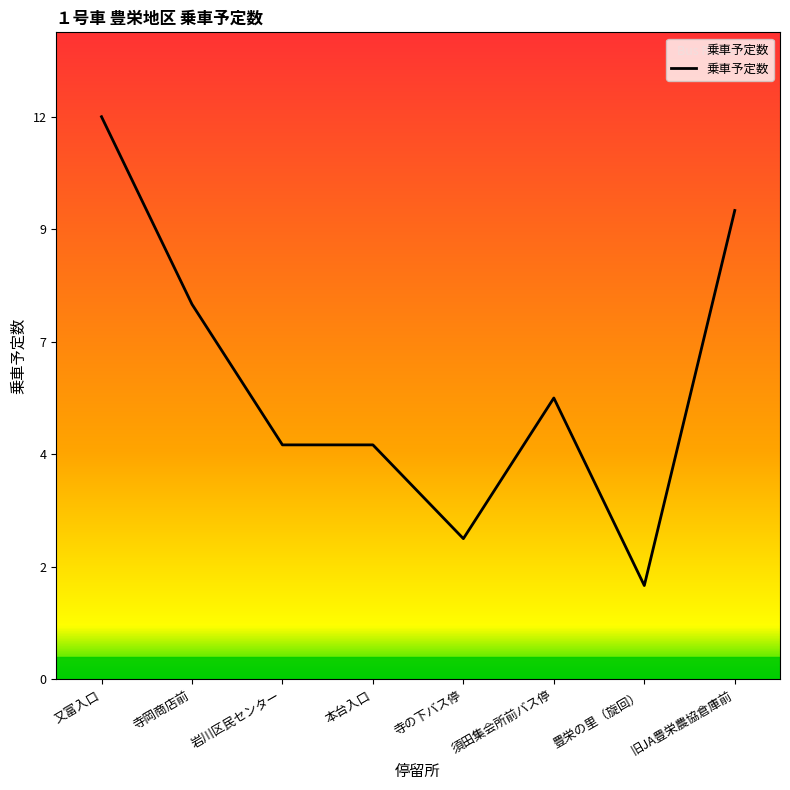

Which label corresponds to the largest value in the chart?

又富入口